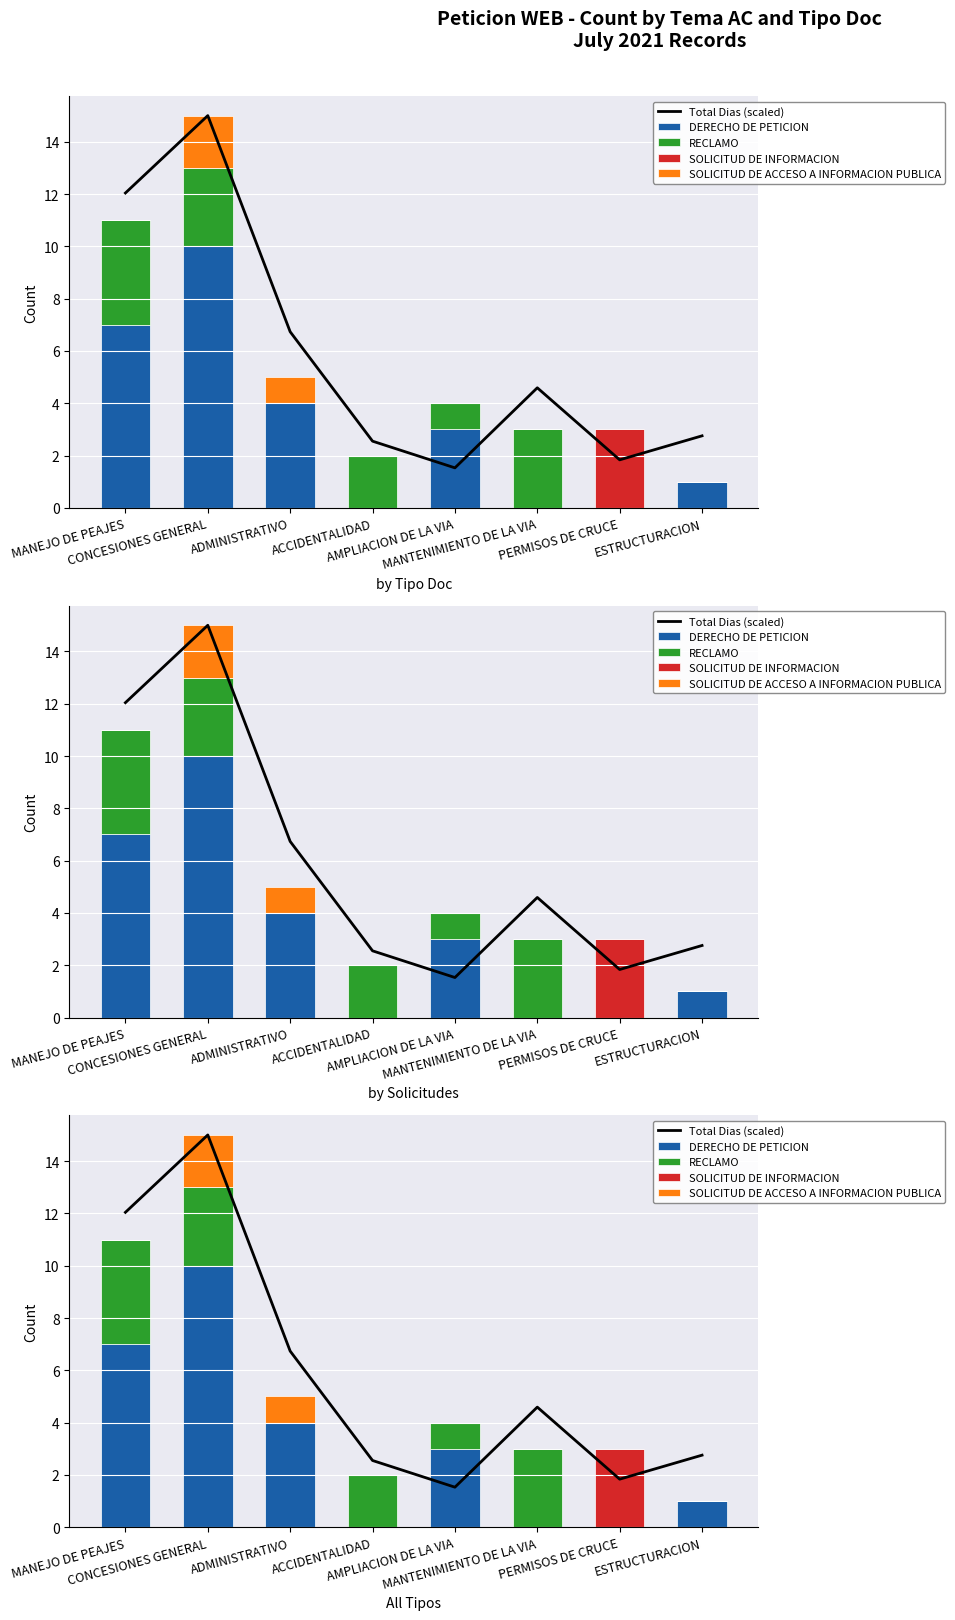

Count the number of data series in this chart.

5